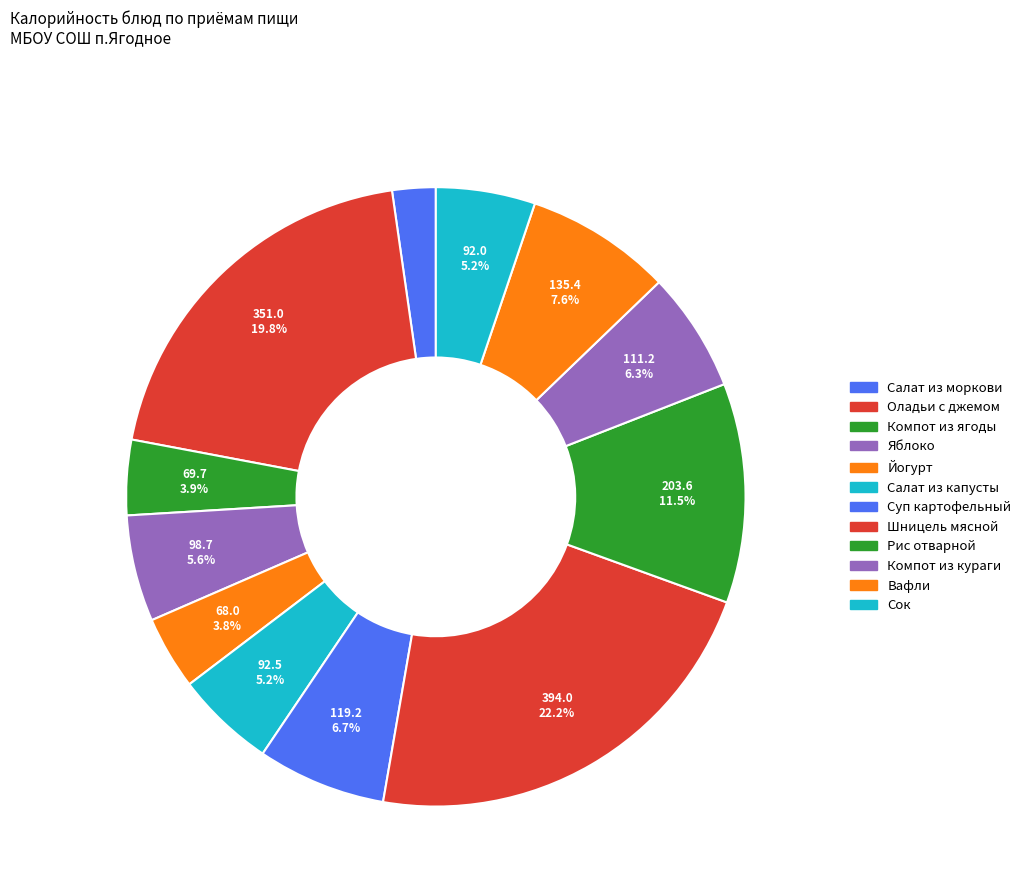

How many slices are in this pie chart?

12